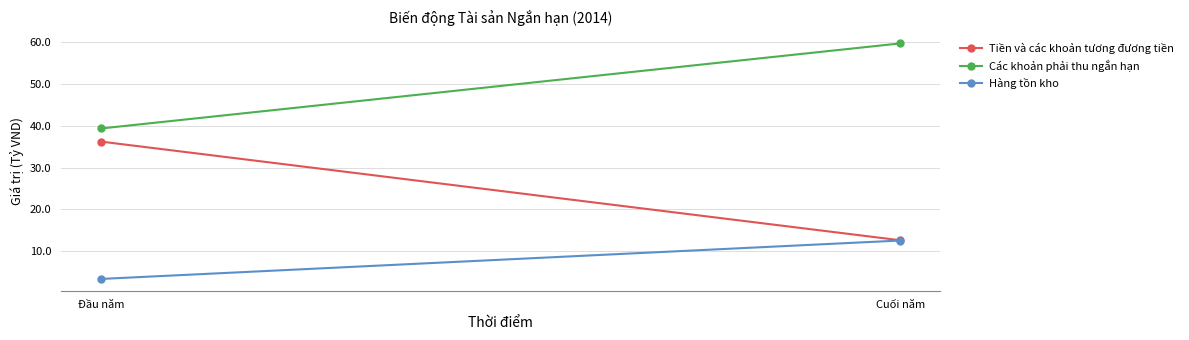

How many data points in Tiền và các khoản tương đương tiền are above 36?

1